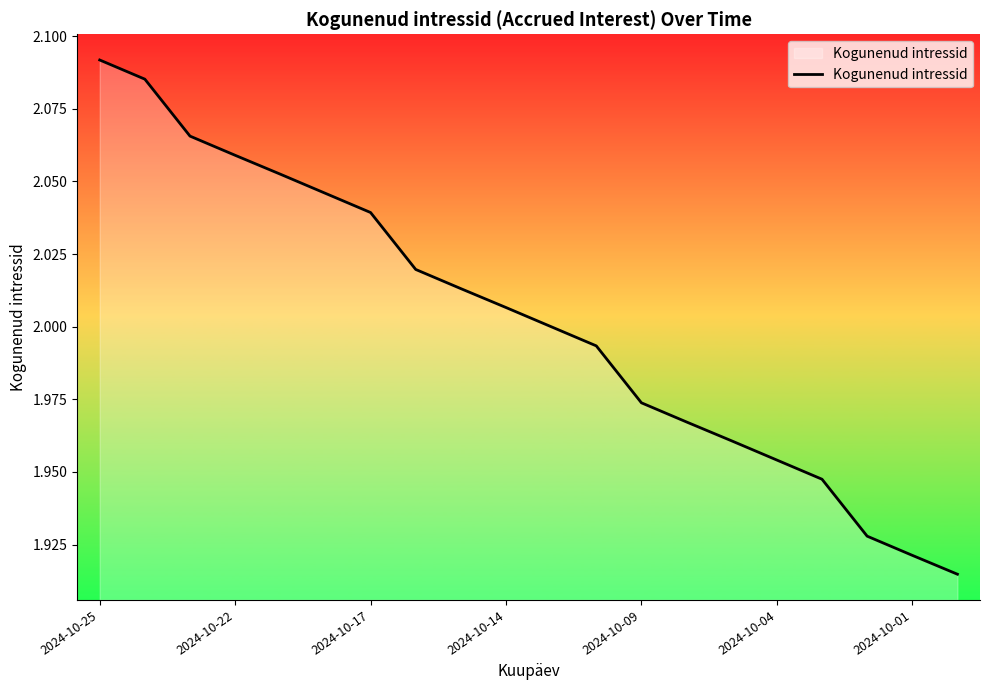

What is the difference between the maximum and minimum values?

0.2